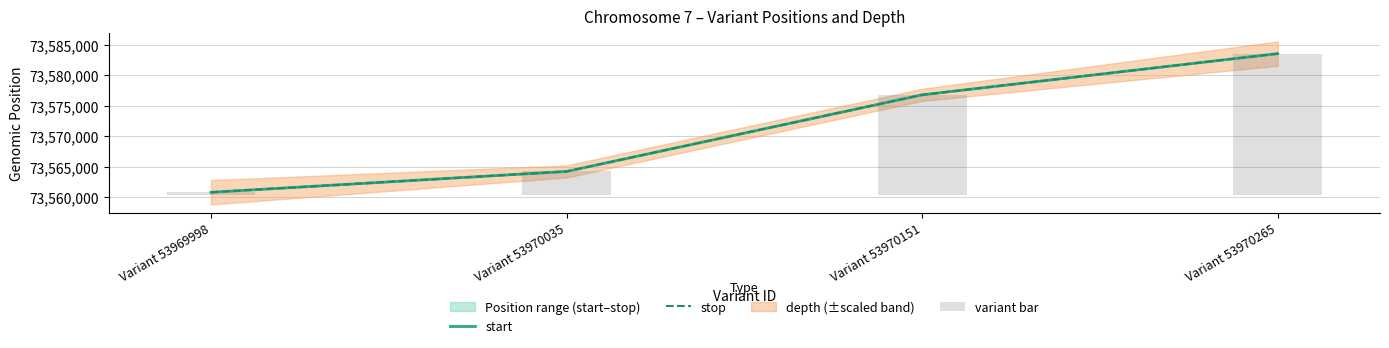

At which label does start first exceed 73576812?

Variant 53970265